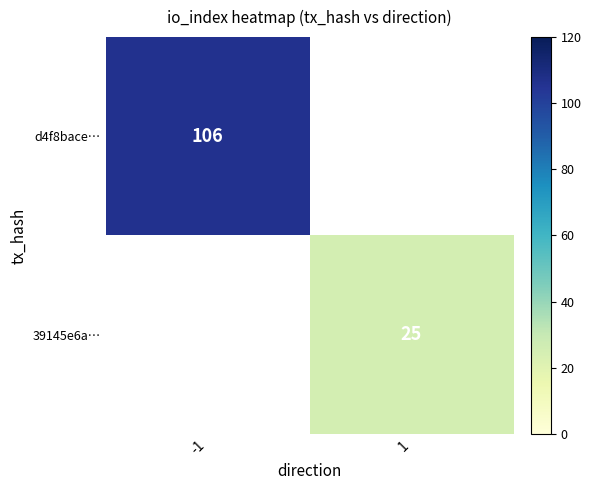

The d4f8bace… series shows 147.1 at -1. True or false?

False